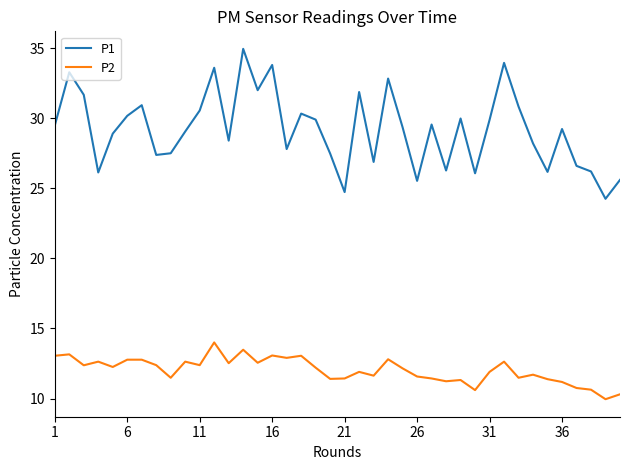

True or false: P2 and P1 intersect in this chart.

False